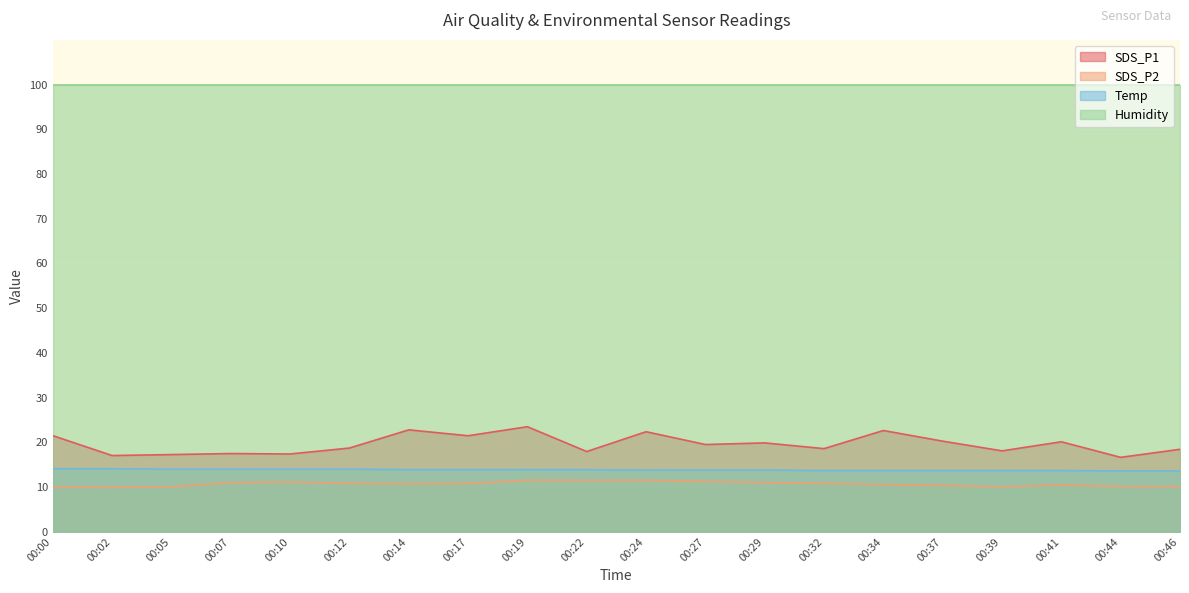

What is the total value across all series at 00:27?

144.5